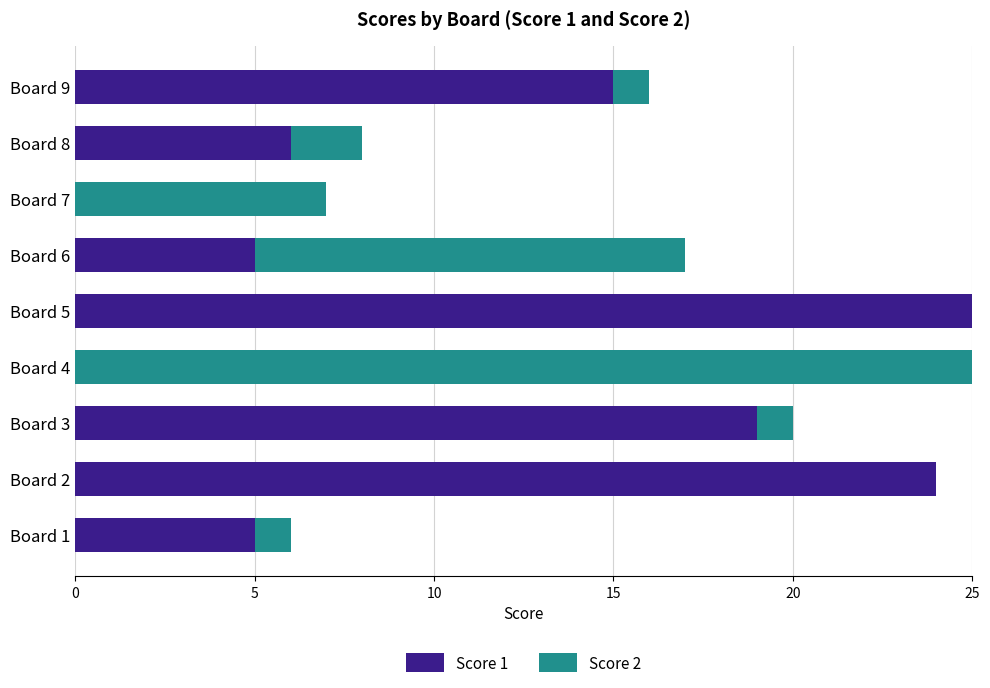

Count the number of categories in the chart.

9